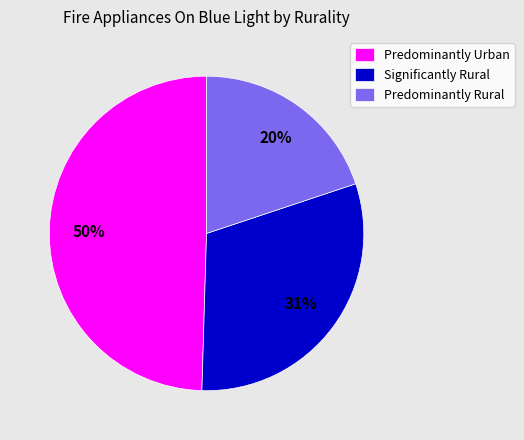

The Predominantly Rural slice represents 14% of the pie. True or false?

False